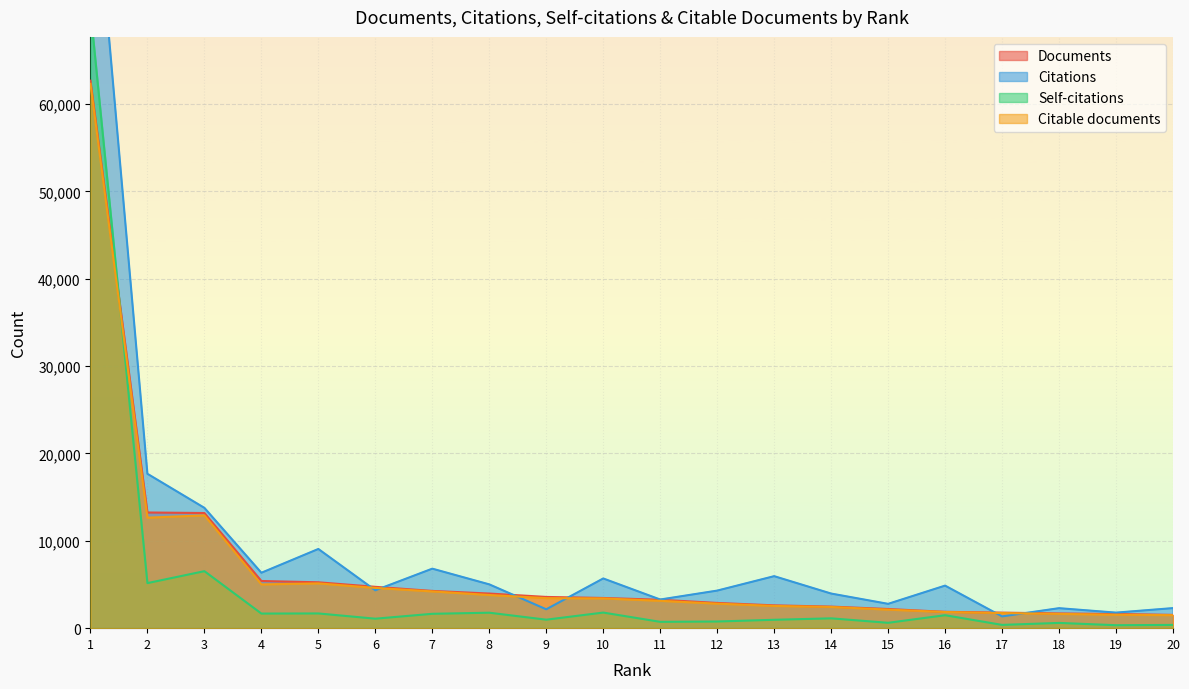

After their last crossing, which series has the higher values: Citable documents or Self-citations?

Citable documents